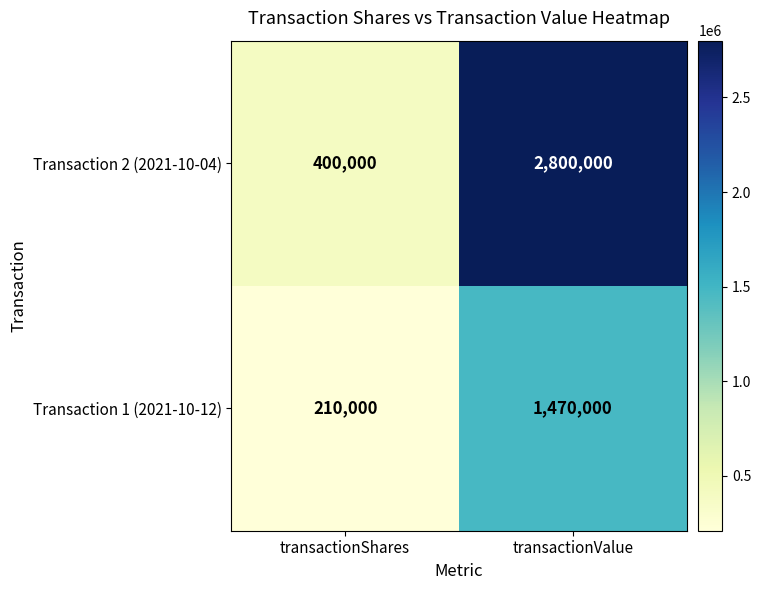

Is it true that Transaction 1 (2021-10-12) equals 529196 at transactionValue?

False